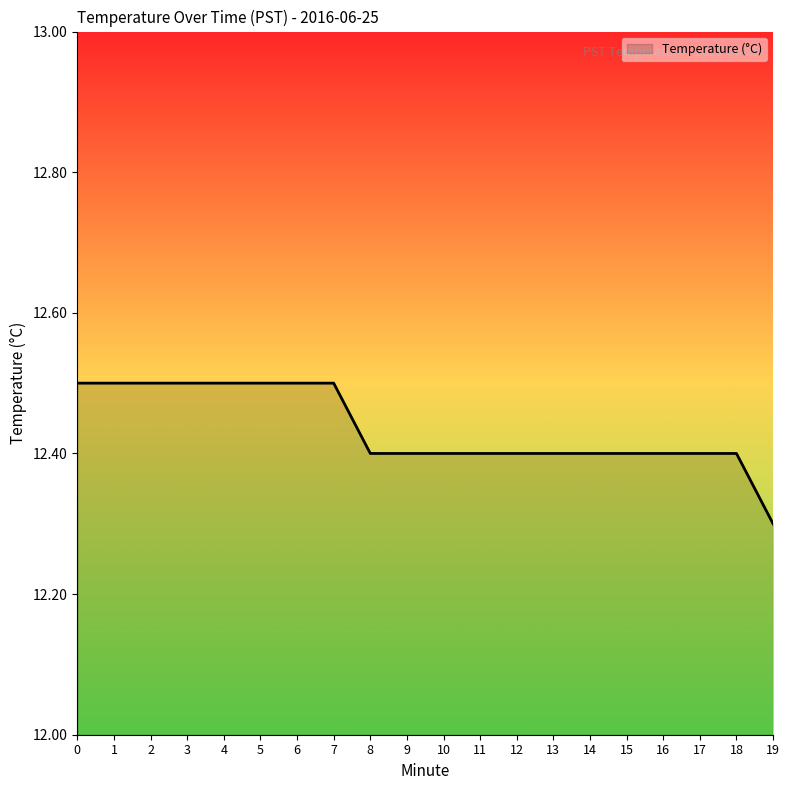

What is the ratio of the value at 10 to the value at 5?

1.0